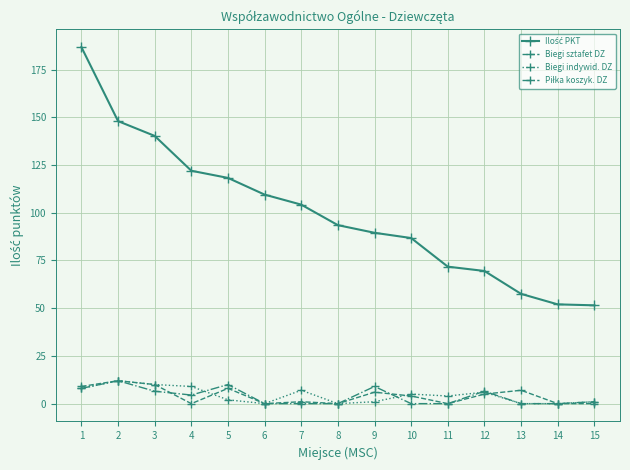

True or false: Biegi sztafet DZ has more than 1 interior local peaks.

True